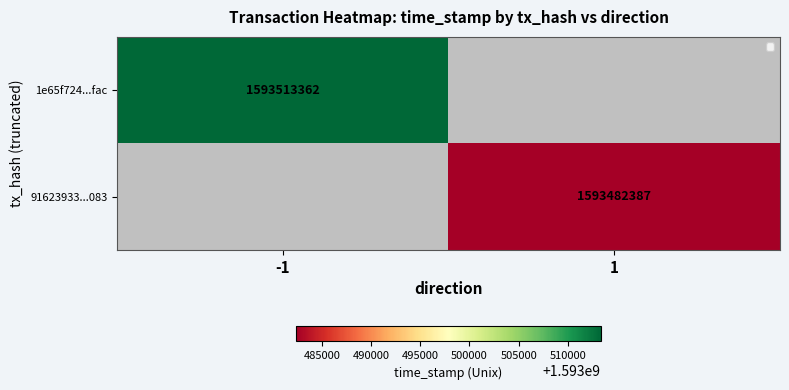

How many distinct data groups are displayed?

2